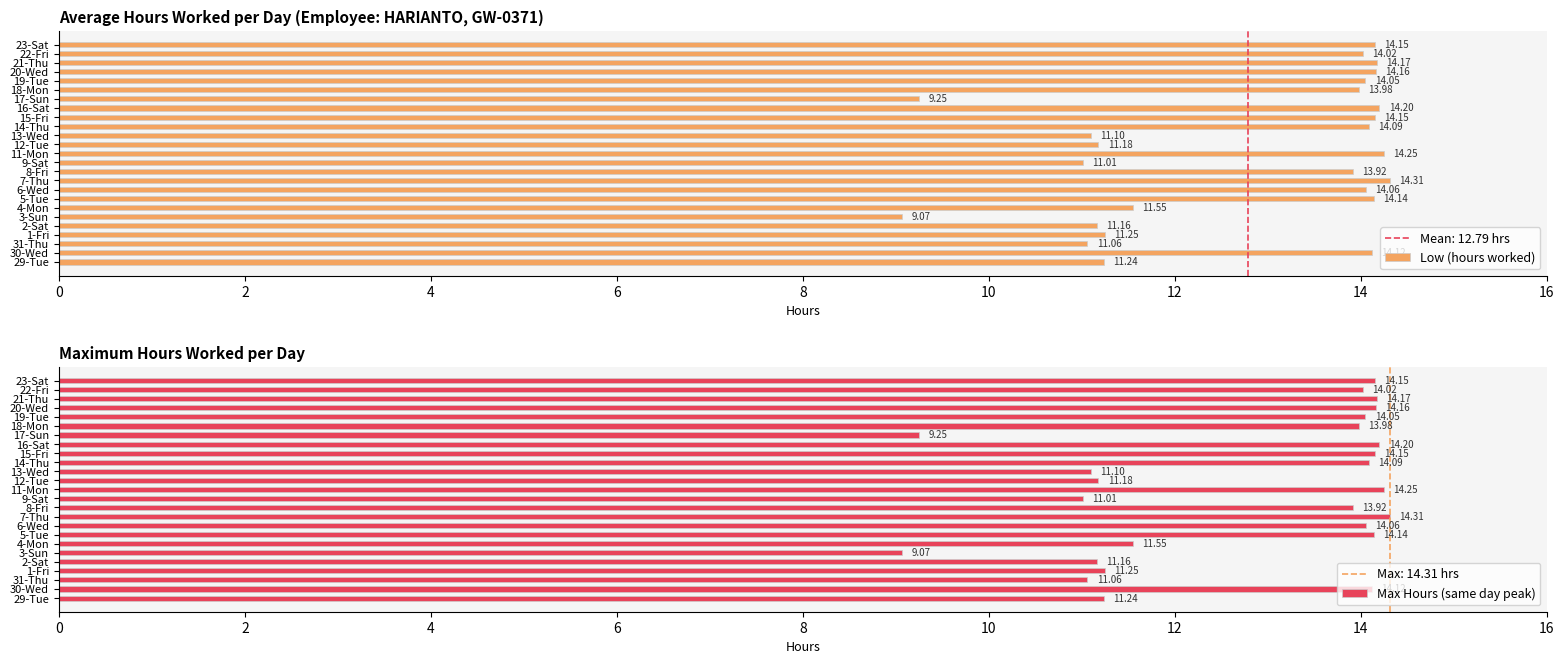

What is the sum of all Low (hours worked) values?

319.6